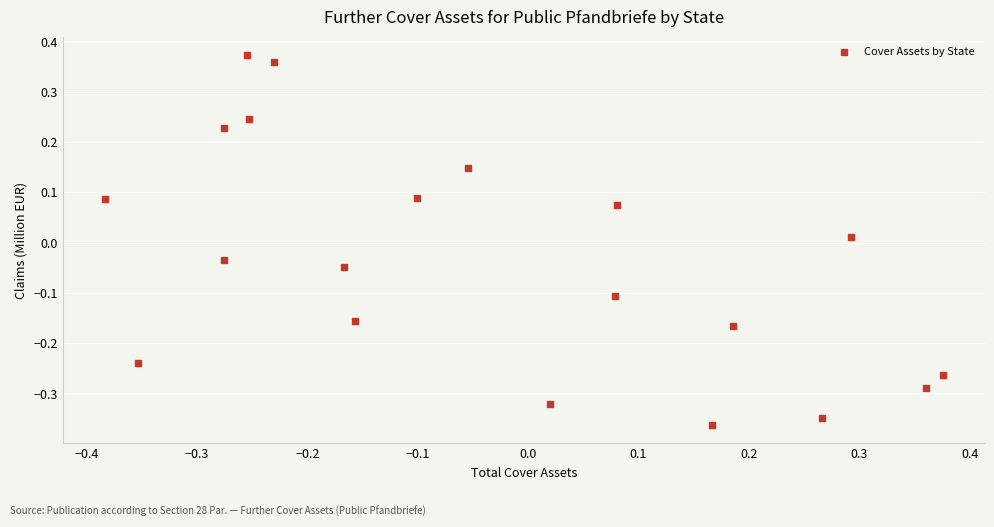

What is the range of X values (max minus min)?

0.8